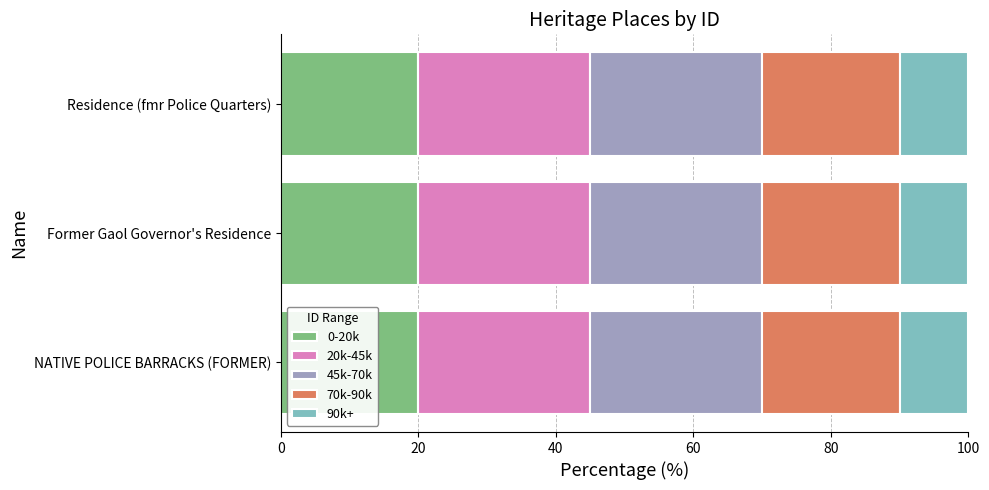

Is it true that 0-20k equals 27 at Former Gaol Governor's Residence?

False